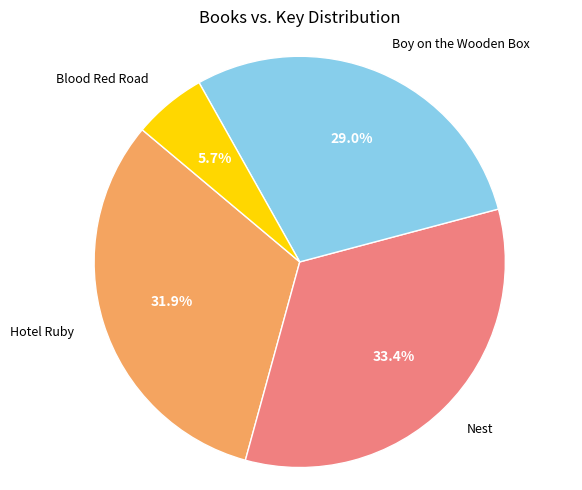

How many segments does this pie chart have?

4